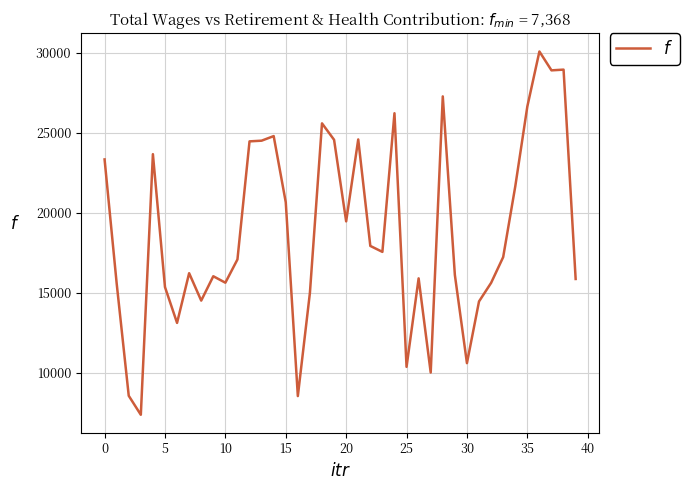

What is the greatest value displayed?

30098